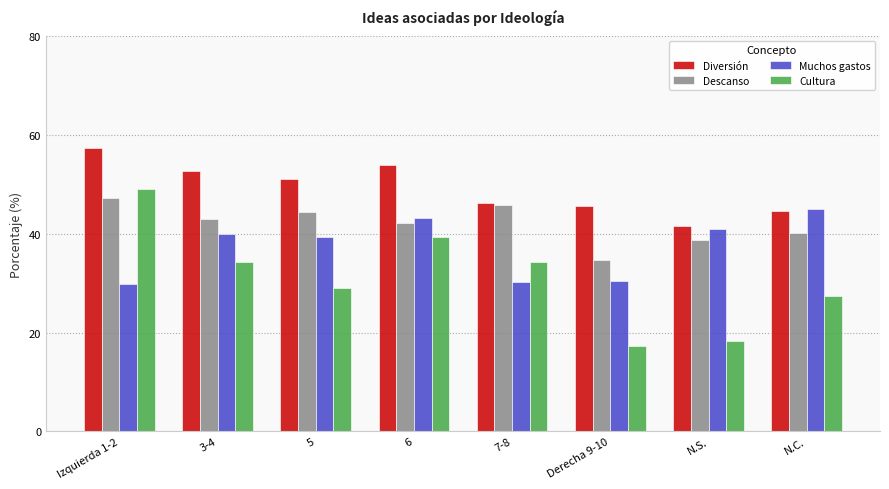

What is the label of the 4th bar from the right?

7-8